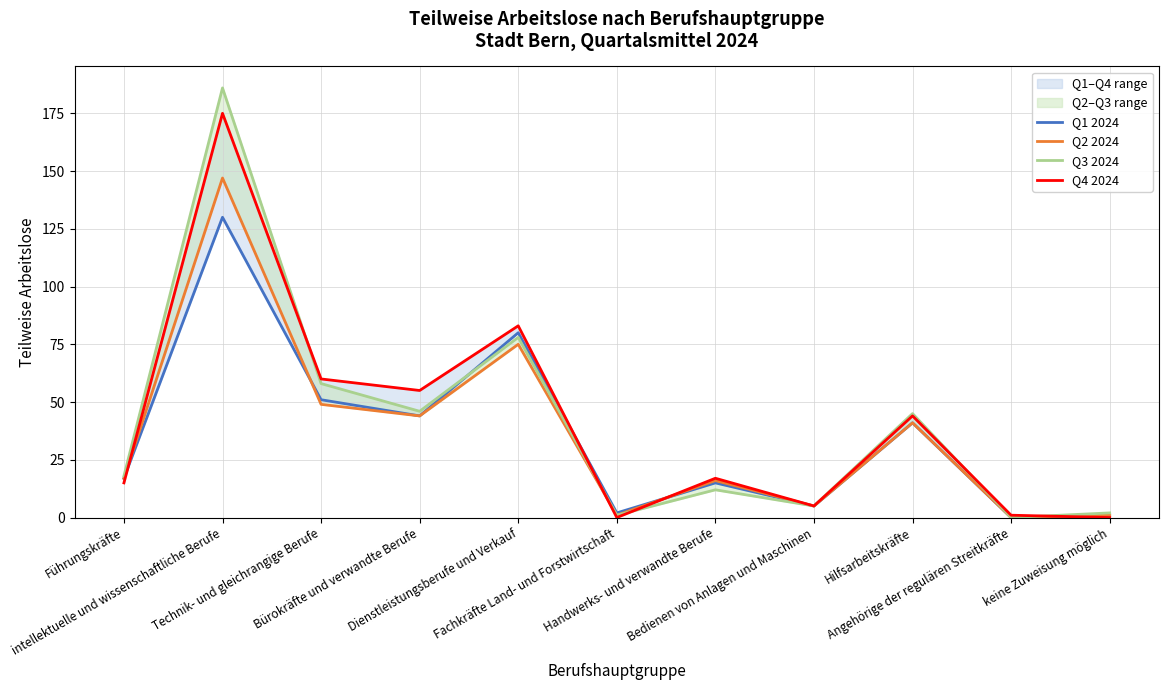

The value of Q2 2024 at Angehörige der regulären Streitkräfte is 0. True or false?

True